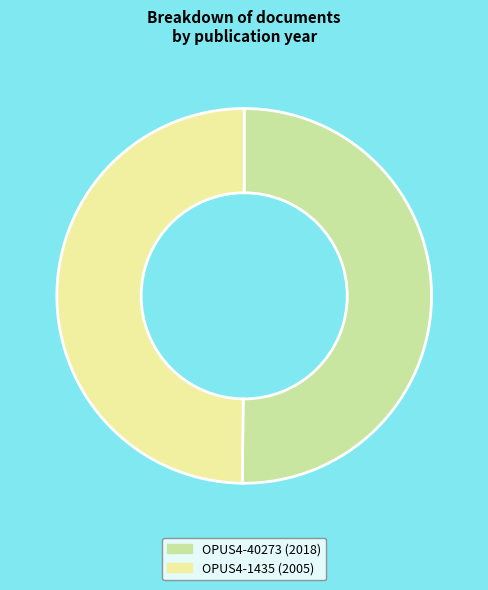

Approximately how many times larger is the value at OPUS4-40273 compared to OPUS4-1435?

1.0